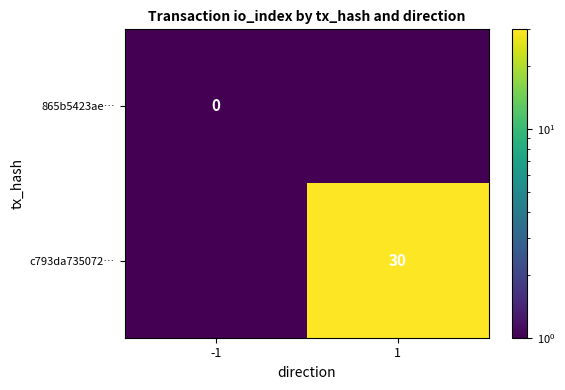

Count the number of data series in this chart.

2